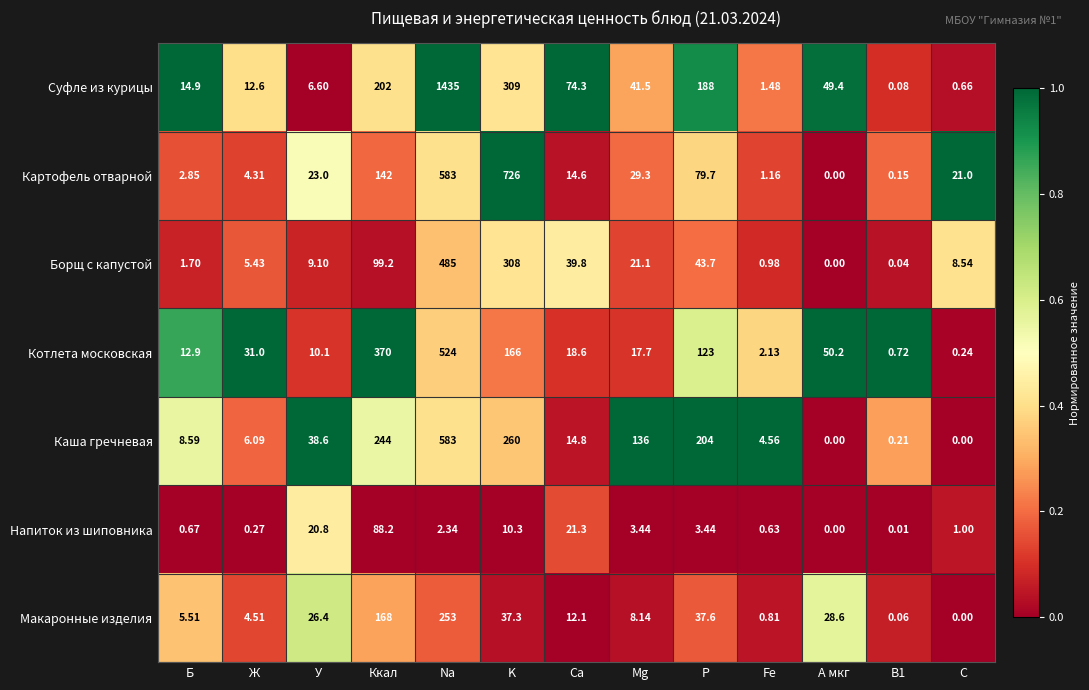

Count the number of categories in the chart.

13